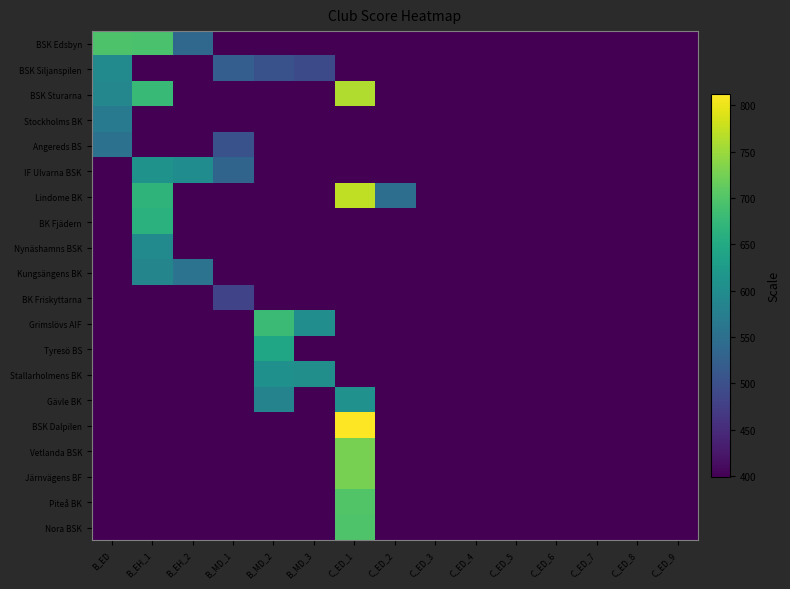

What is the total value across all series at B_EH_1?

9682